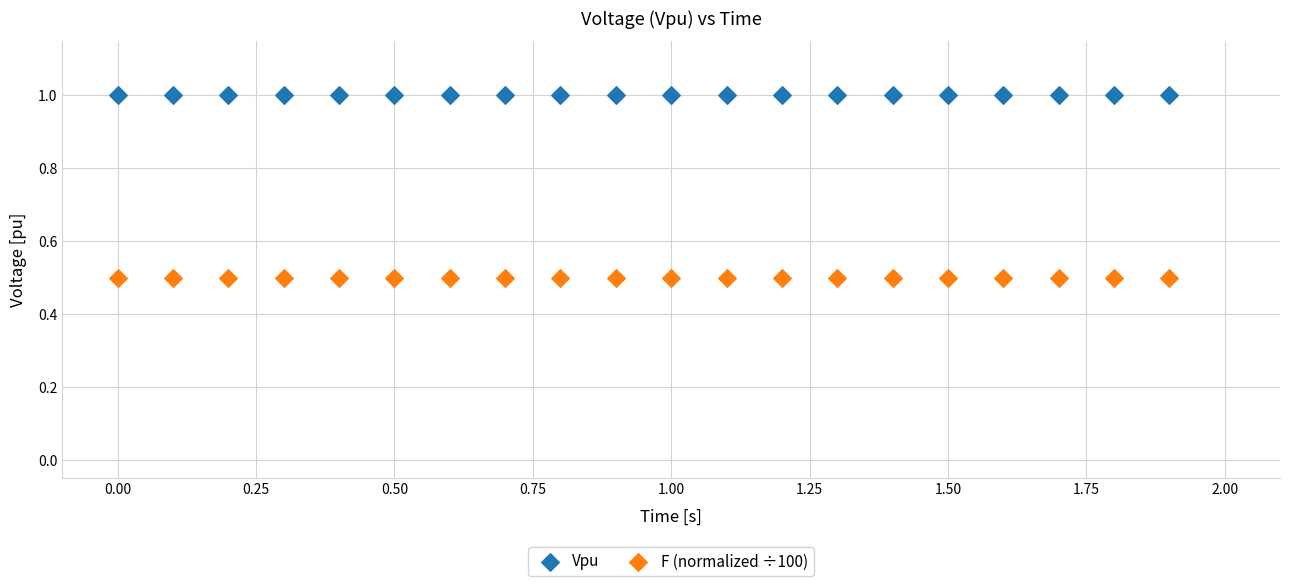

Which series contains the lowest Y value?

F (normalized ÷100)